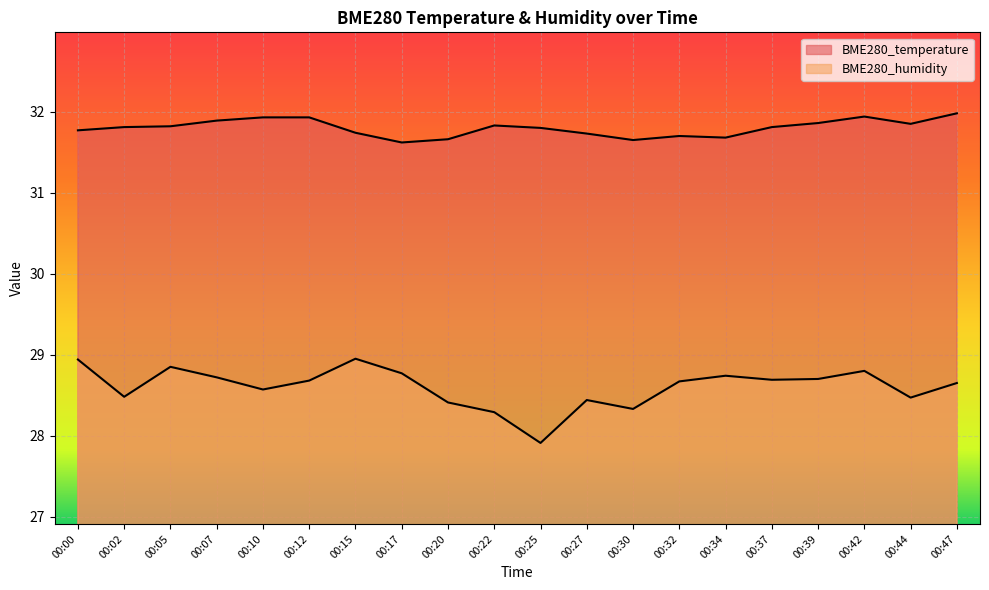

Reading right to left, what are all the values shown in this chart?

BME280_temperature: 00:47=32.0	00:44=31.9	00:42=31.9	00:39=31.9	00:37=31.8	00:34=31.7	00:32=31.7	00:30=31.6	00:27=31.7	00:25=31.8	00:22=31.8	00:20=31.7	00:17=31.6	00:15=31.7	00:12=31.9	00:10=31.9	00:07=31.9	00:05=31.8	00:02=31.8	00:00=31.8
BME280_humidity: 00:47=28.6	00:44=28.5	00:42=28.8	00:39=28.7	00:37=28.7	00:34=28.7	00:32=28.7	00:30=28.3	00:27=28.4	00:25=27.9	00:22=28.3	00:20=28.4	00:17=28.8	00:15=28.9	00:12=28.7	00:10=28.6	00:07=28.7	00:05=28.9	00:02=28.5	00:00=28.9